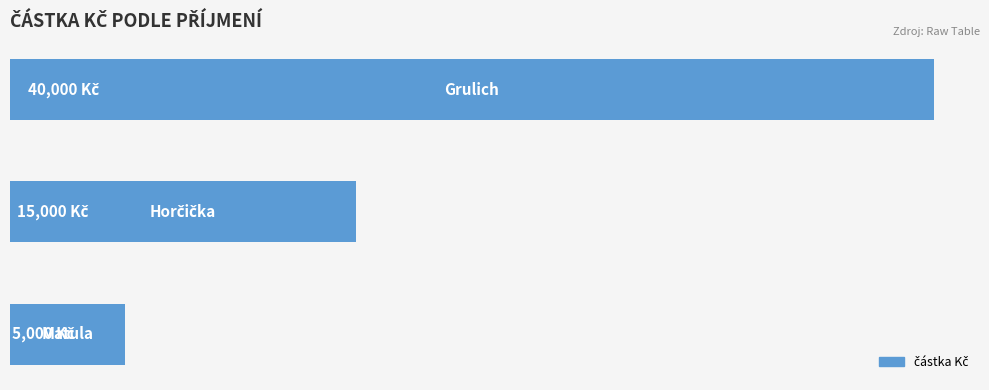

Does the chart contain any negative values?

No